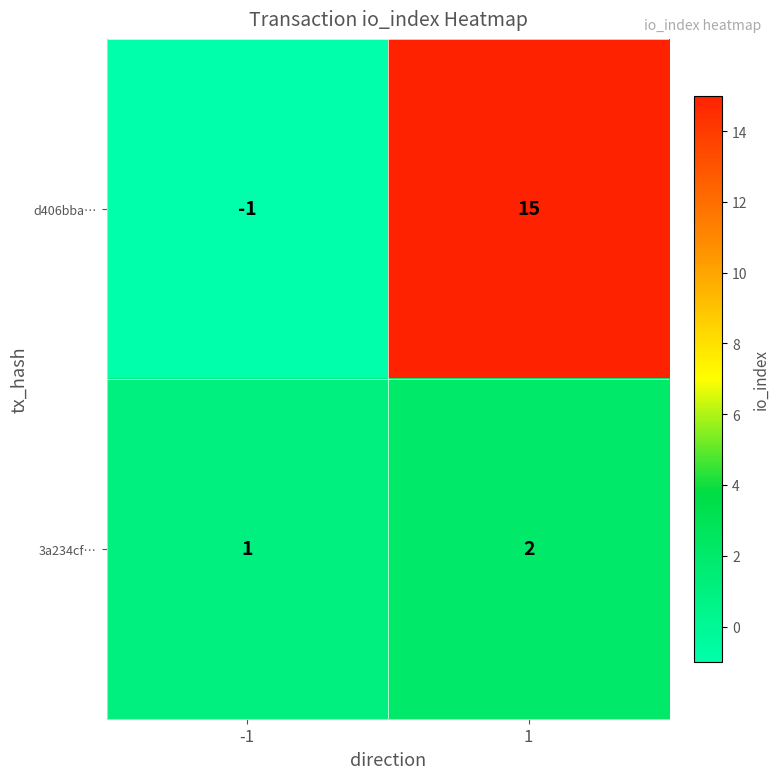

What is the maximum value shown in the chart?

15